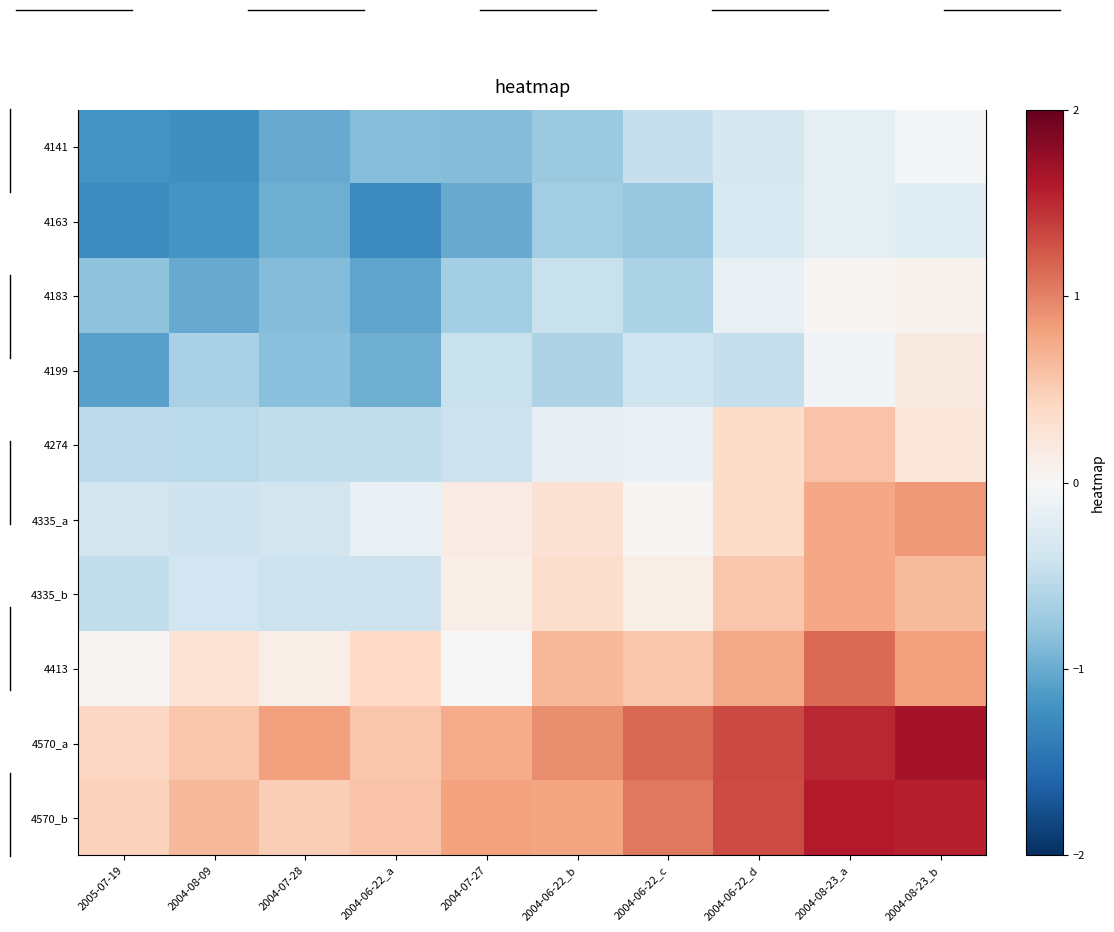

What is the smallest value displayed?

-1.3